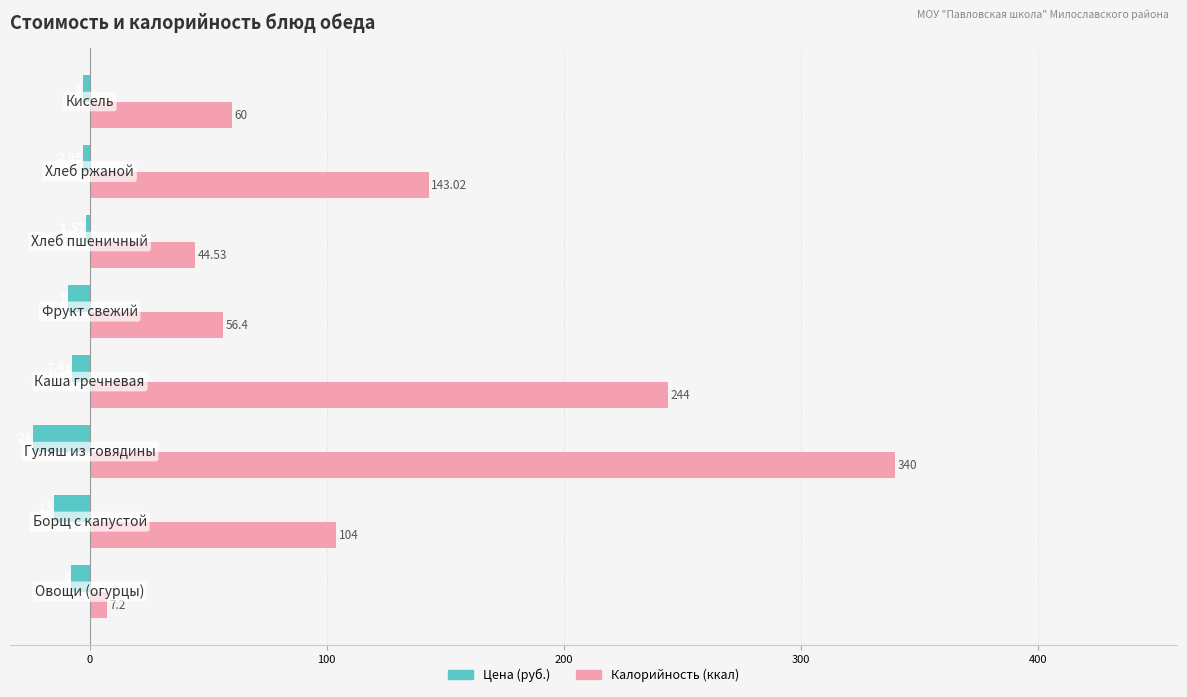

Which series has the widest spread of values?

Калорийность (ккал)